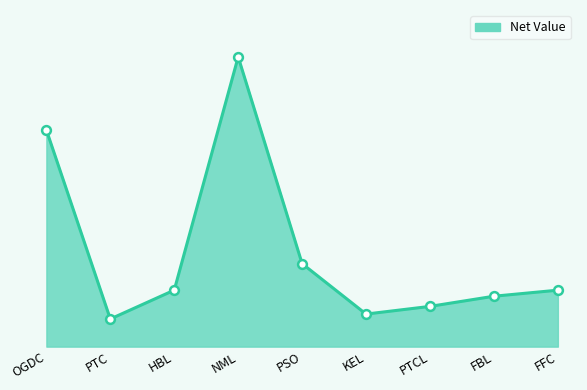

Between PSO and FBL, which is larger?

PSO